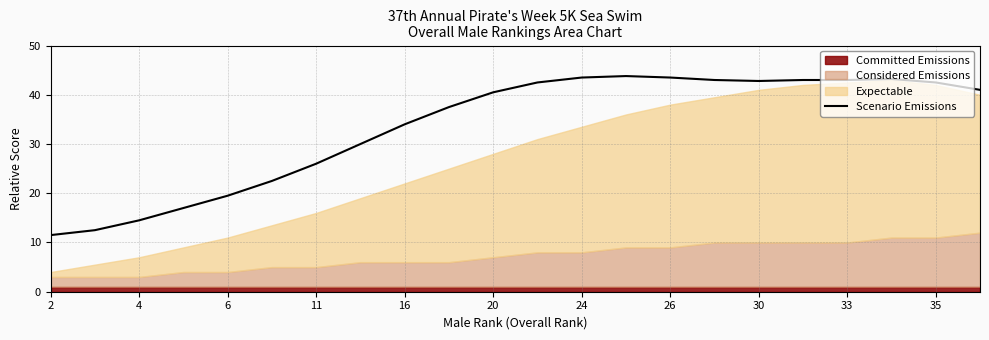

What is the difference between the second highest and second lowest values?

31.0